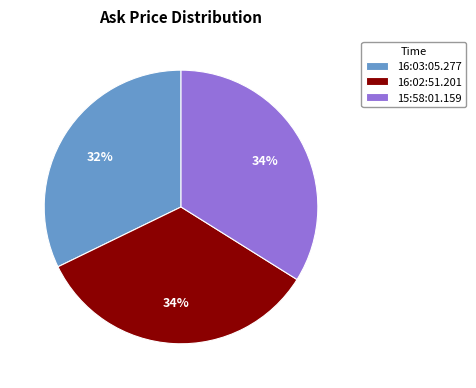

Which slice is the smallest?

16:03:05.277